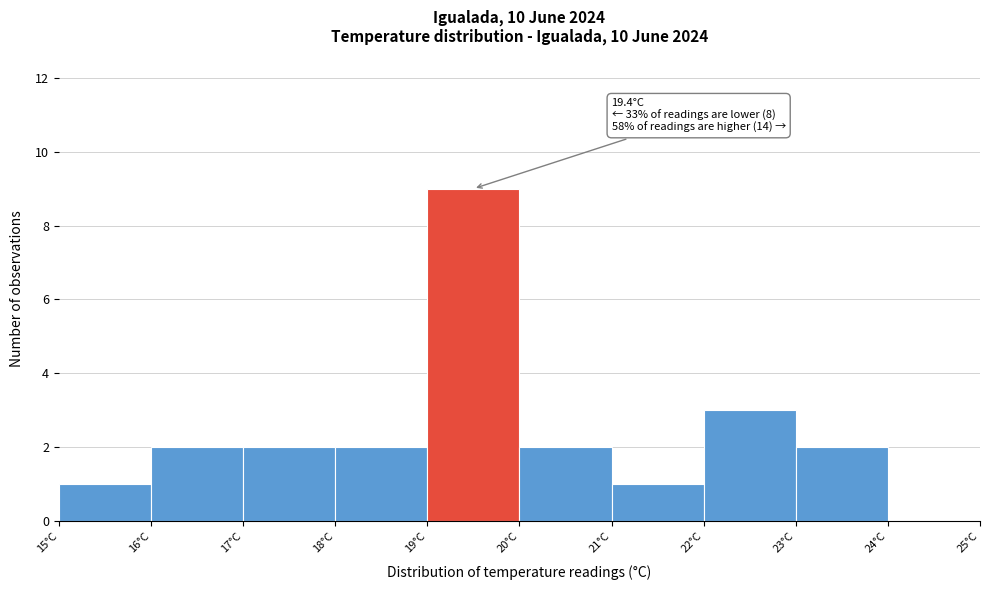

Over which range of the x-axis is the bar tallest?

19 to 20